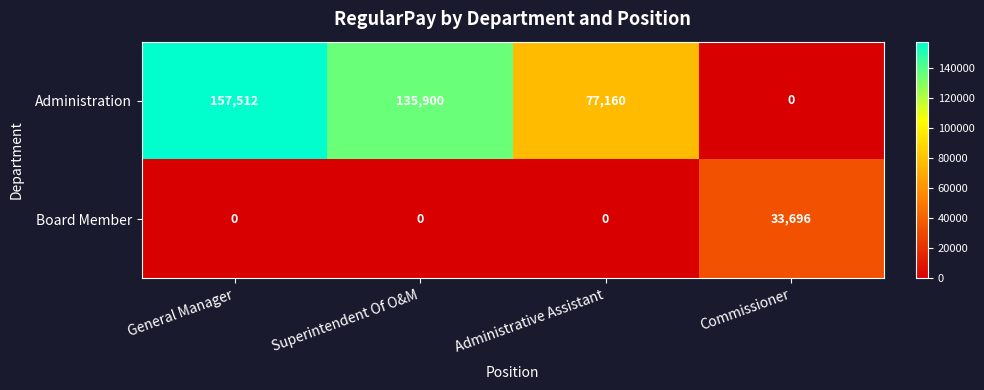

Which category has the highest value across all series?

General Manager